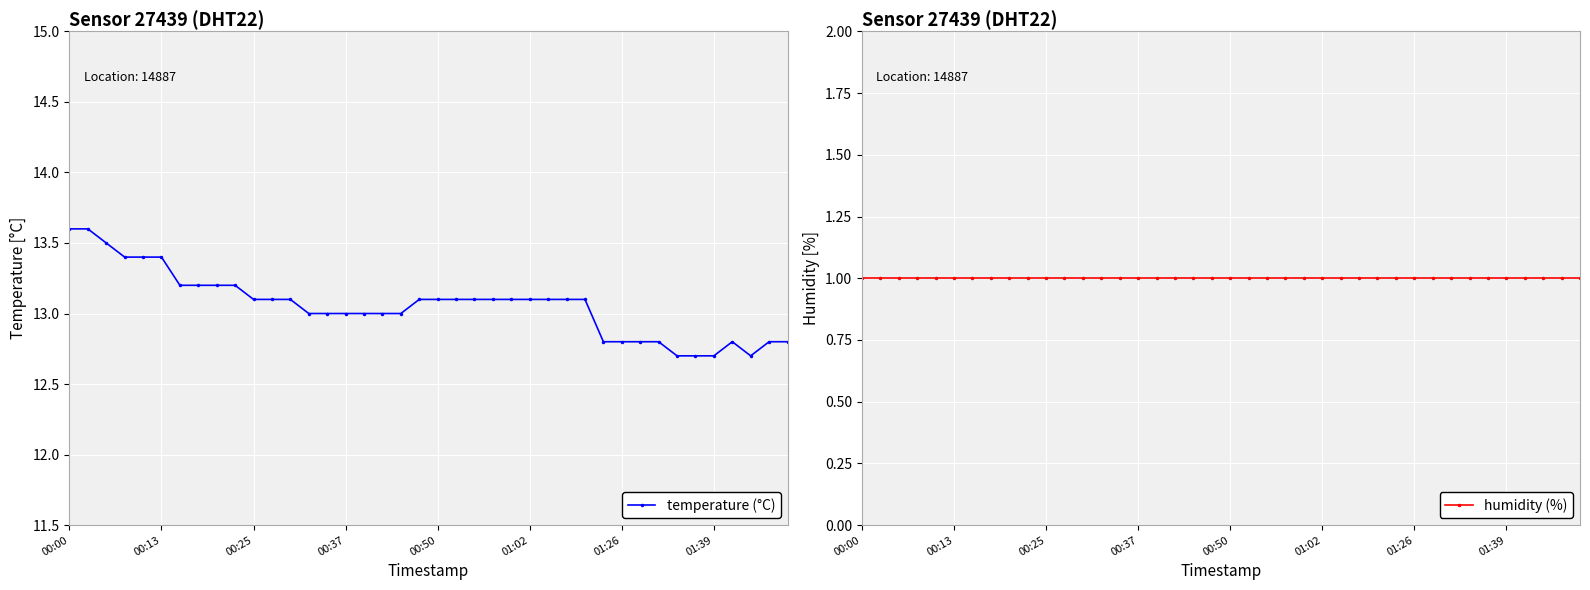

Where is humidity (%) nearest to the value 1?

00:00